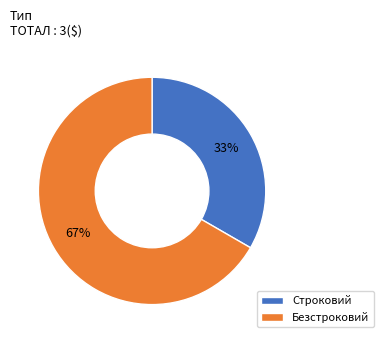

To the nearest percent, what is the combined percentage of Безстроковий and Строковий?

100%